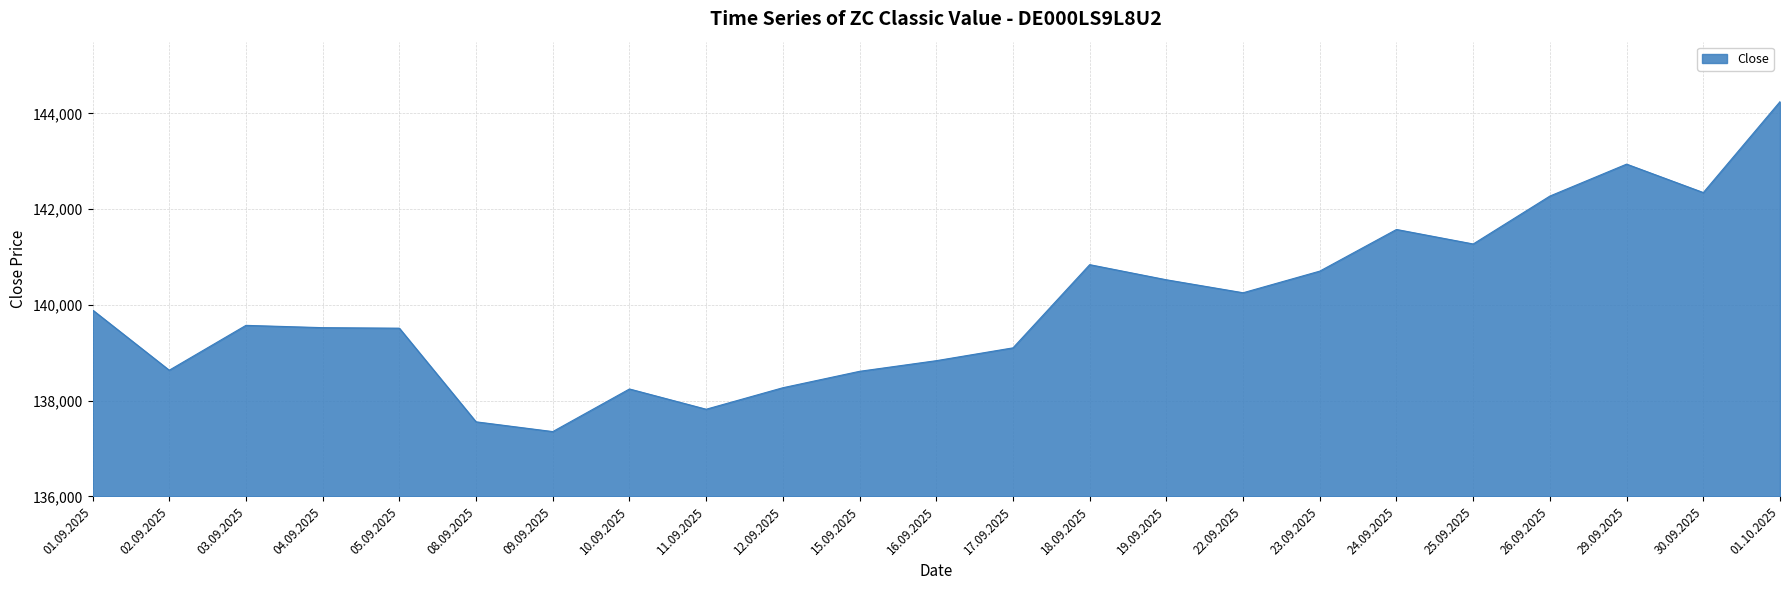

What position from the left is 01.10.2025?

23